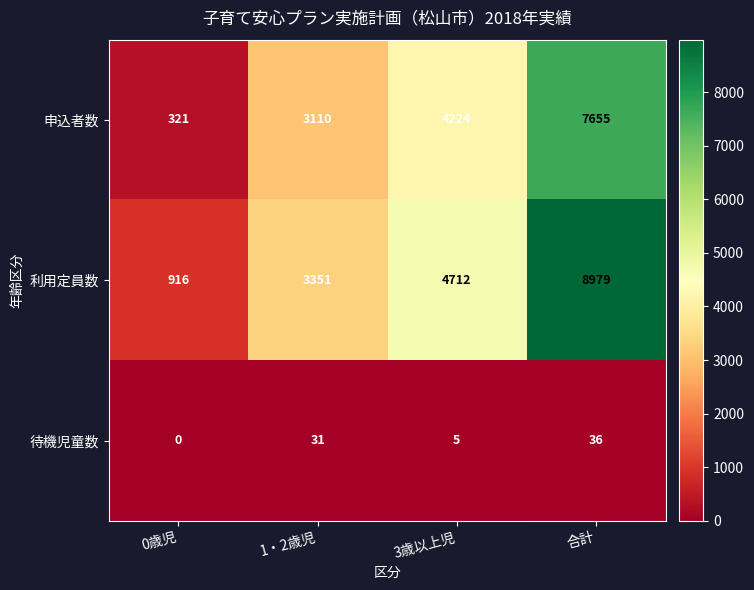

Is it true that 利用定員数 equals 1562 at 0歳児?

False